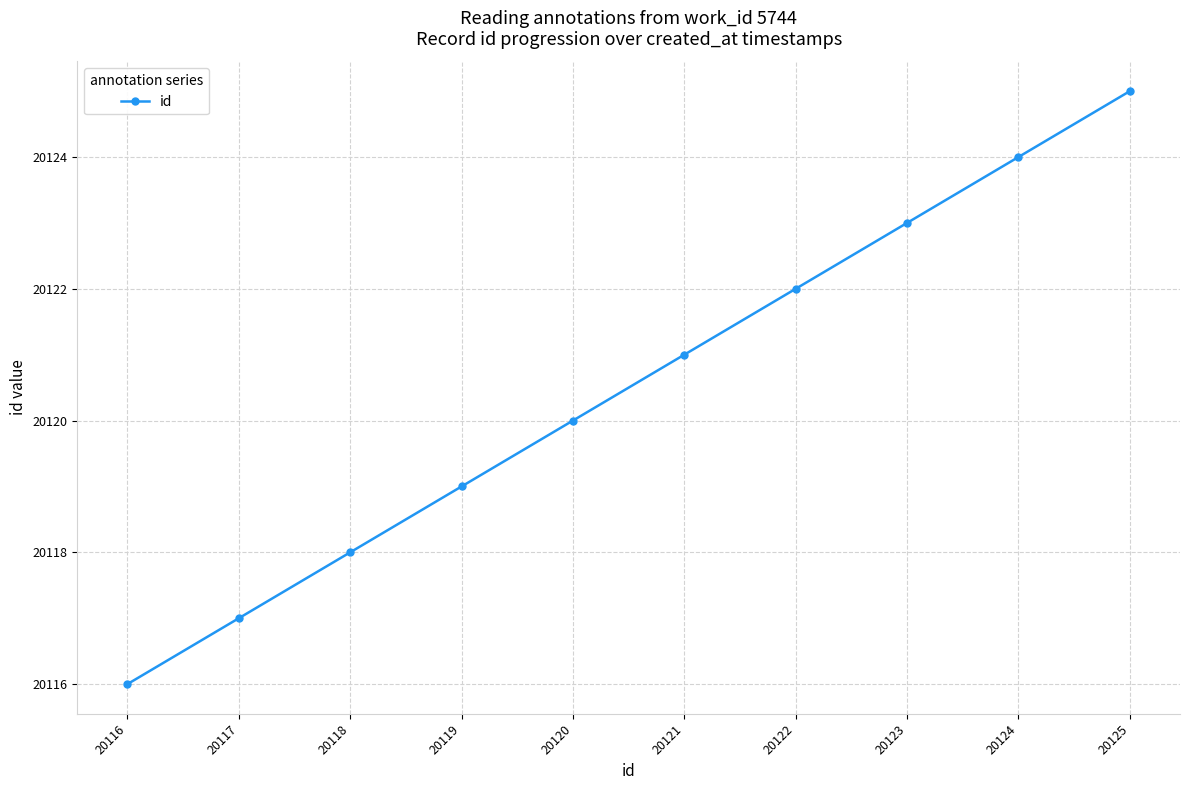

What is the maximum value shown in the chart?

20125